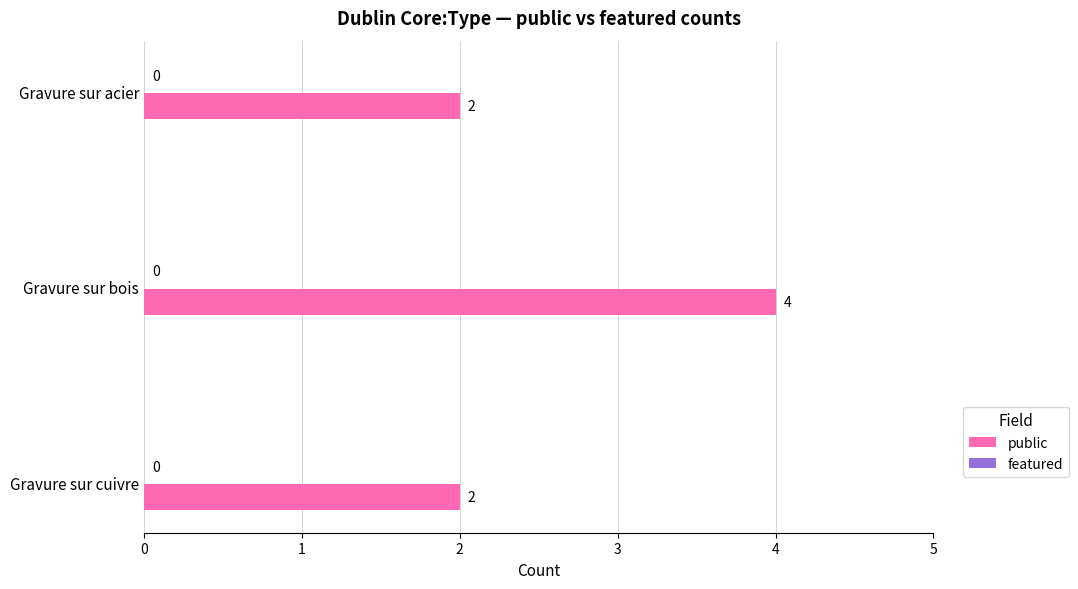

What is the maximum value shown in the chart?

4